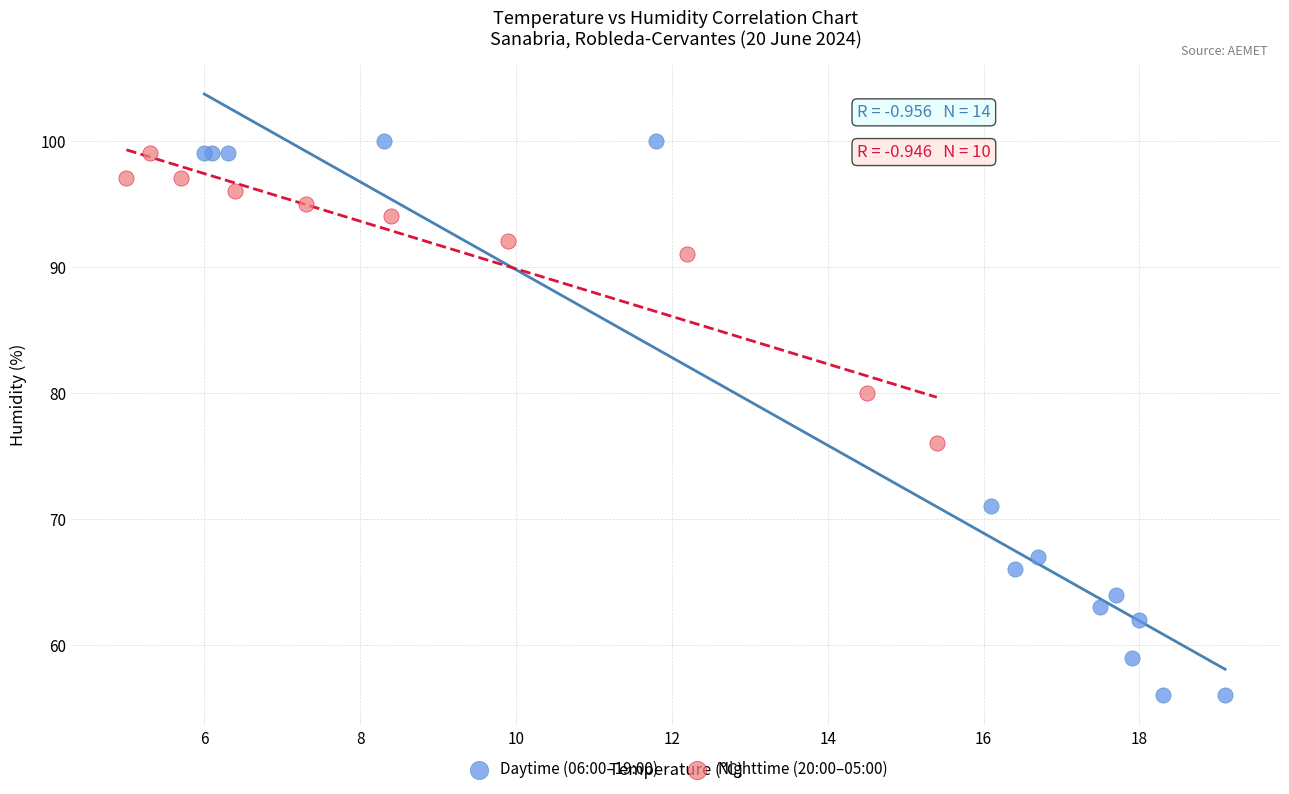

Which series has the largest Y range (max minus min)?

Daytime (06:00–19:00)